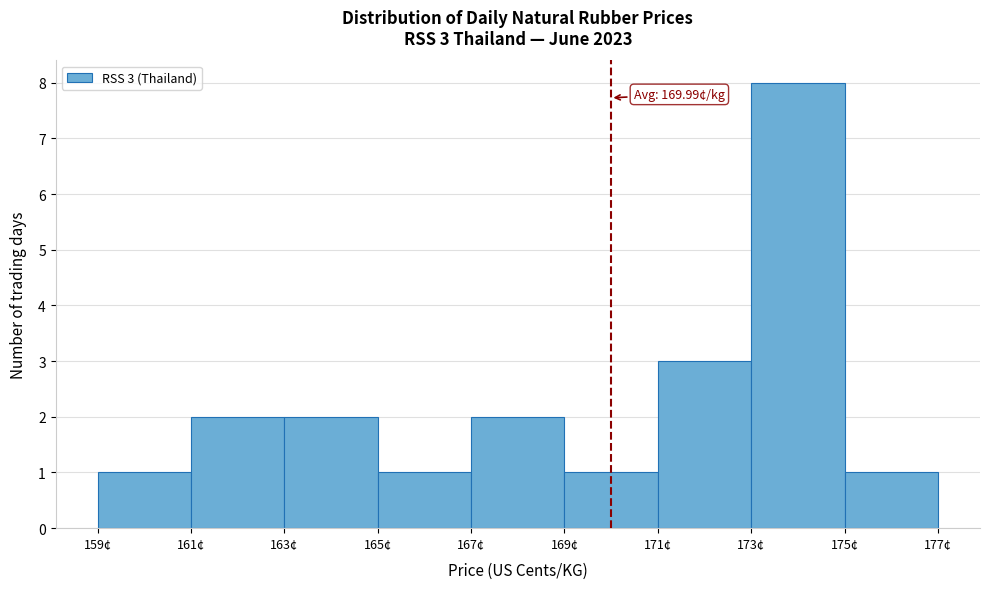

Which range on the x-axis has the tallest bar?

173 to 175